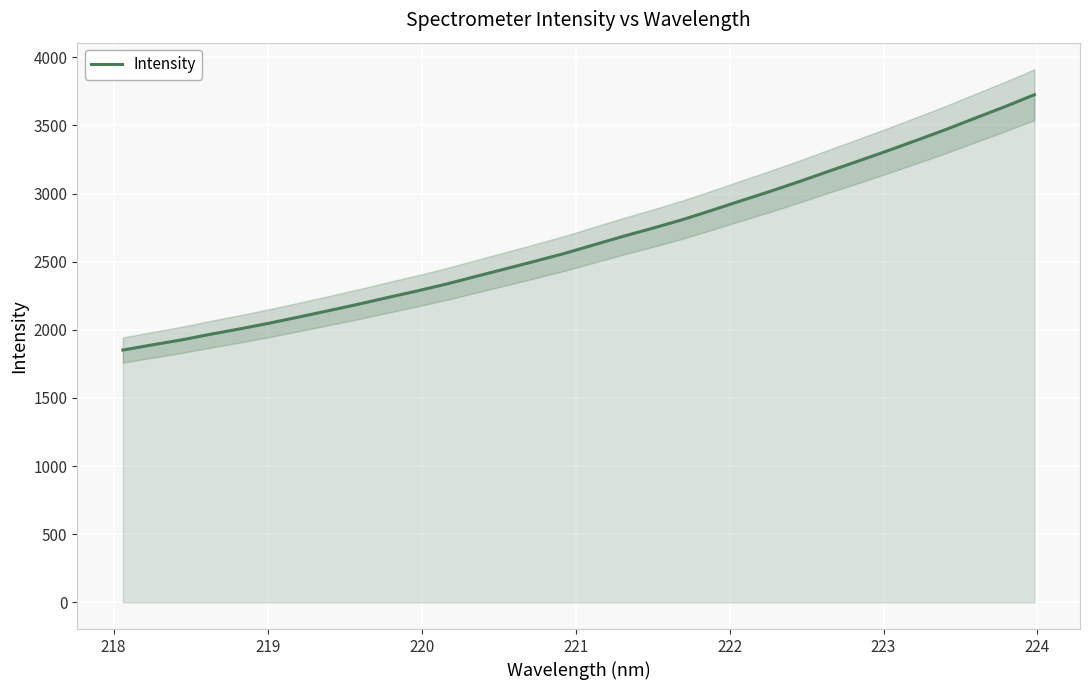

What is the lowest value of the Intensity series?

1851.7